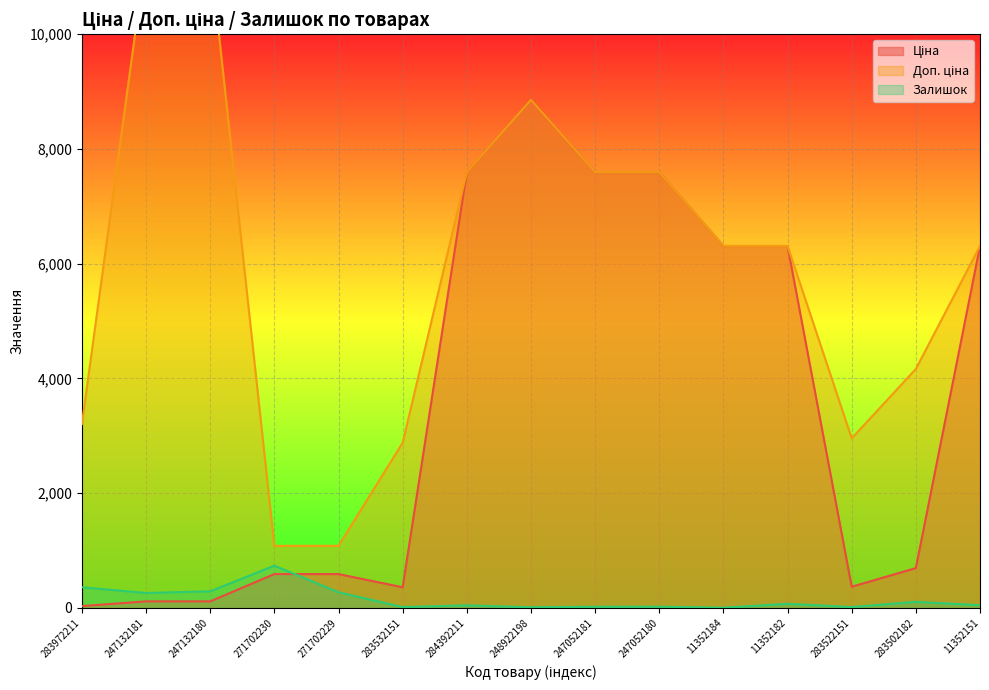

How many data points in Доп. ціна are less than 6308?

6